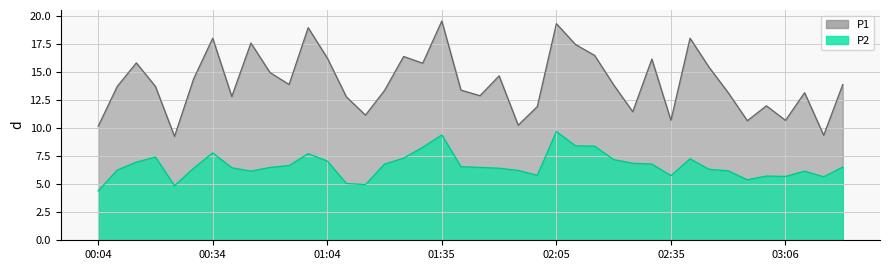

How many data points in P1 are less than 13?

14